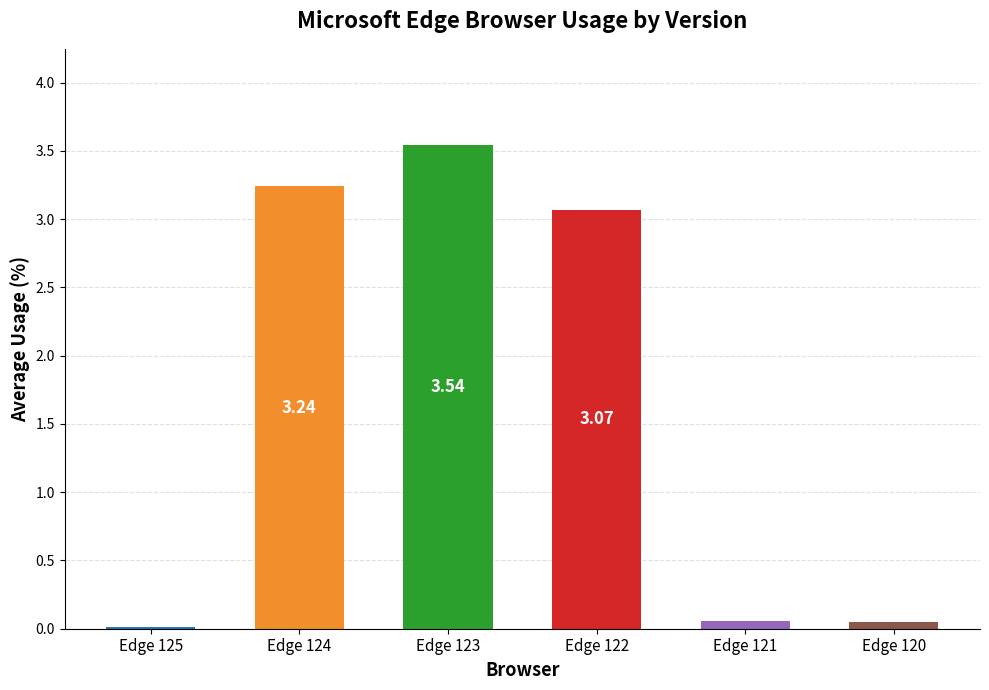

Are the bars grouped side by side (vs. stacked)?

No